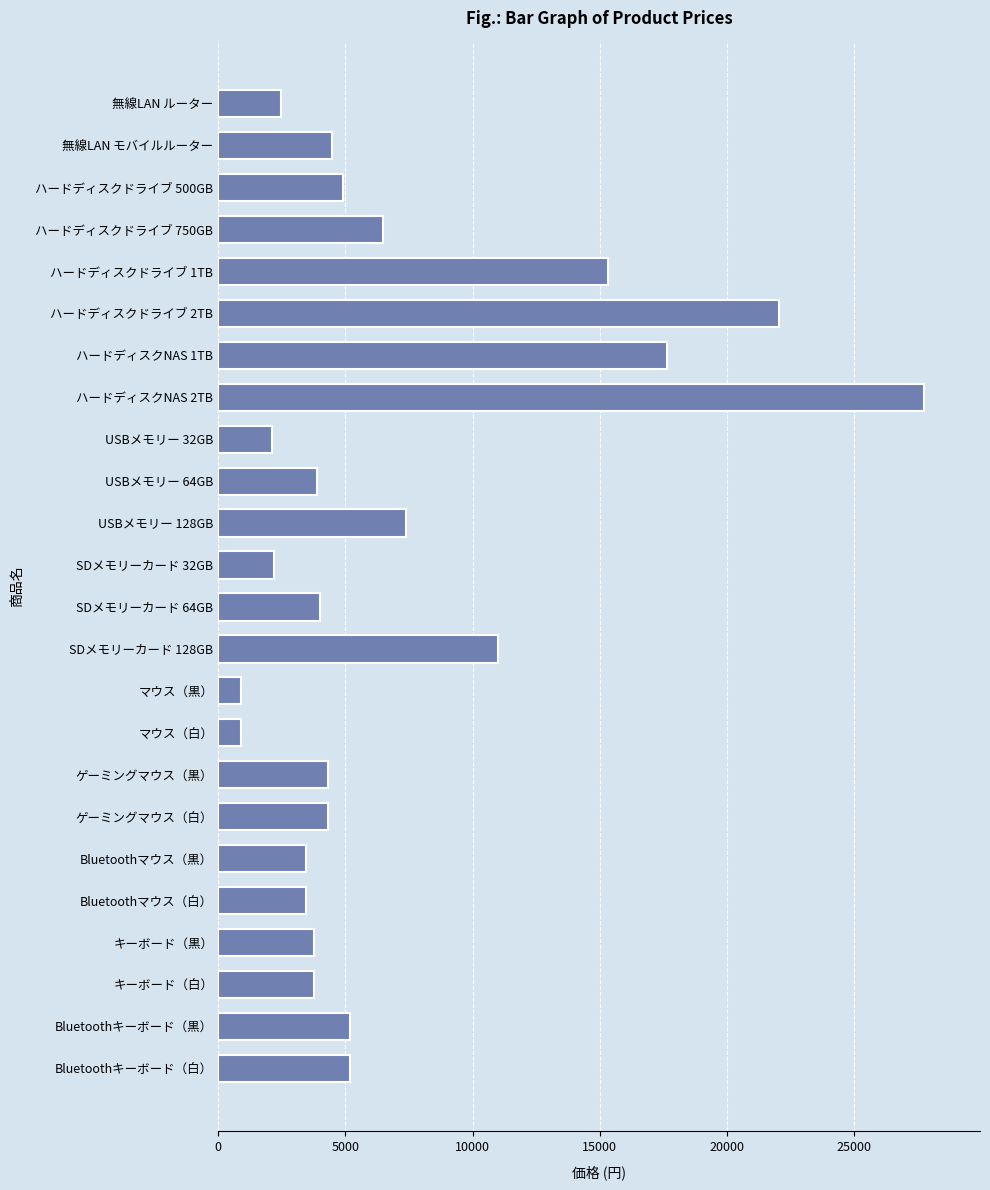

Between ハードディスクNAS 1TB and USBメモリー 128GB, which is larger?

ハードディスクNAS 1TB